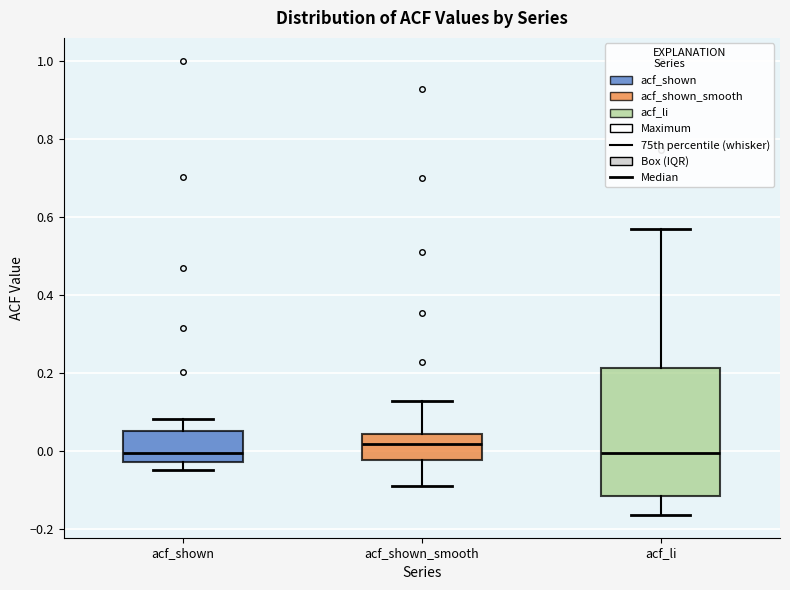

Reading left to right, transcribe this box plot: for each box, give where its median line is, the range the box spans, and where its two whiskers end, as read against the y-axis. The values are not printed on the chart, so give them approximately, as read against the axis.

acf_shown: median 0.00, box -0.02 to 0.06, whiskers -0.04 to 0.08
acf_shown_smooth: median 0.02, box -0.02 to 0.04, whiskers -0.08 to 0.12
acf_li: median 0.00, box -0.12 to 0.22, whiskers -0.16 to 0.56